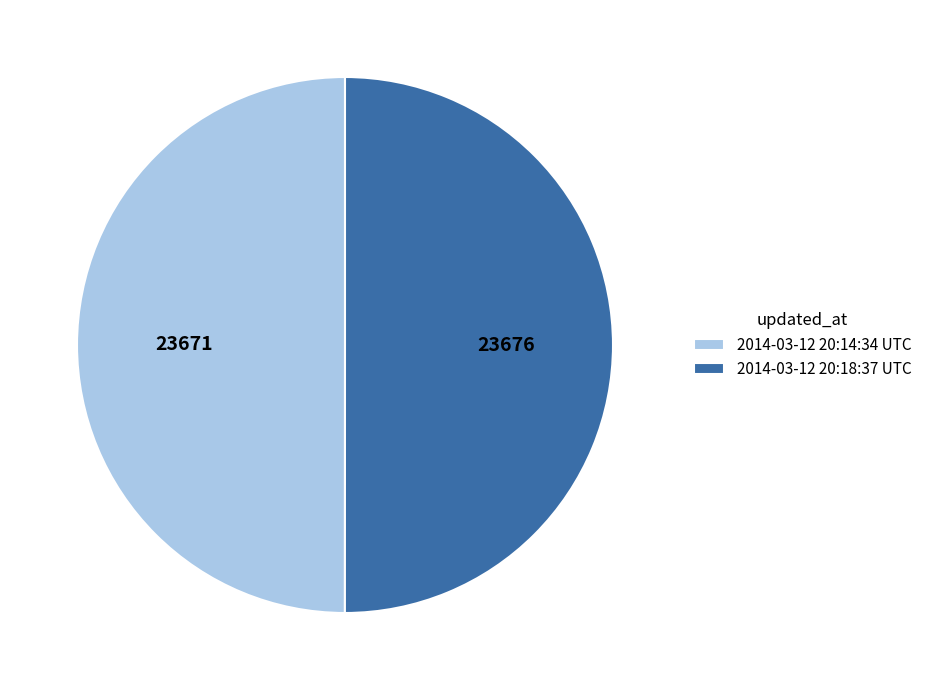

Do 2014-03-12 20:18:37 UTC and 2014-03-12 20:14:34 UTC together represent more than half of the pie?

Yes